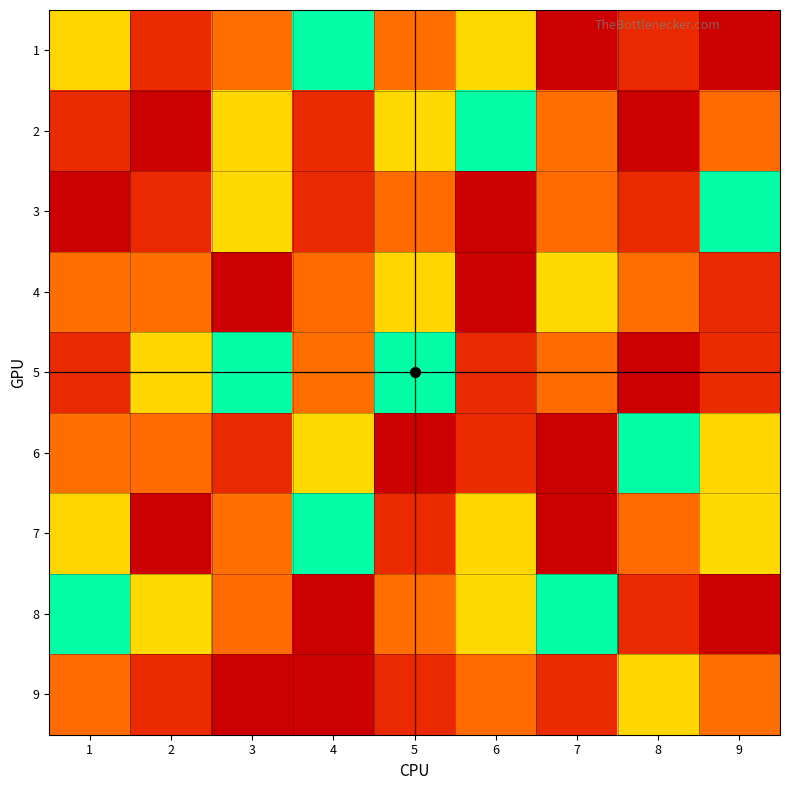

Count the number of data series in this chart.

9